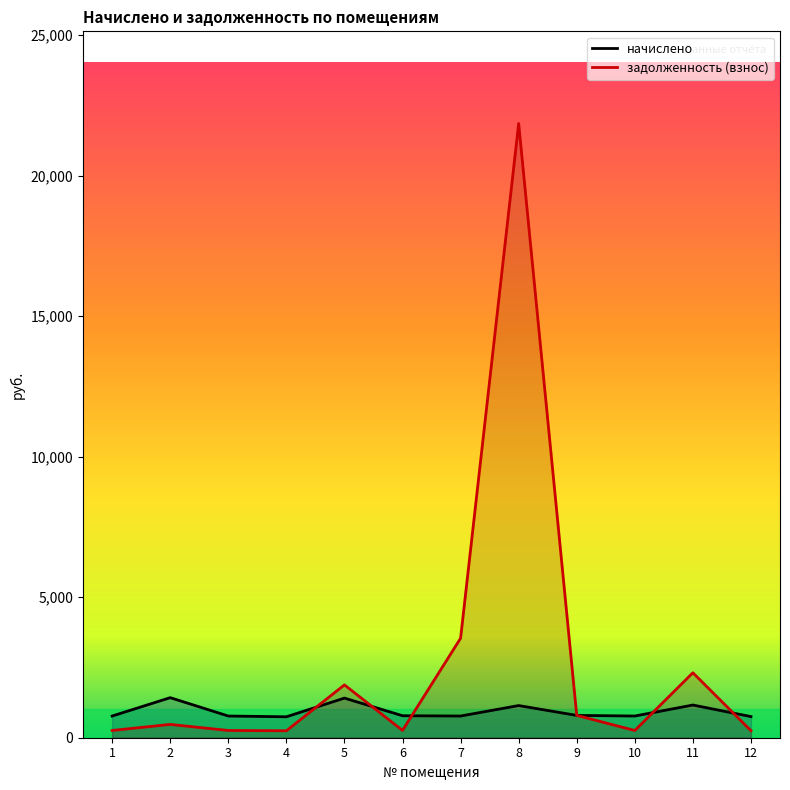

What is the total value across all series at 6?

1043.3